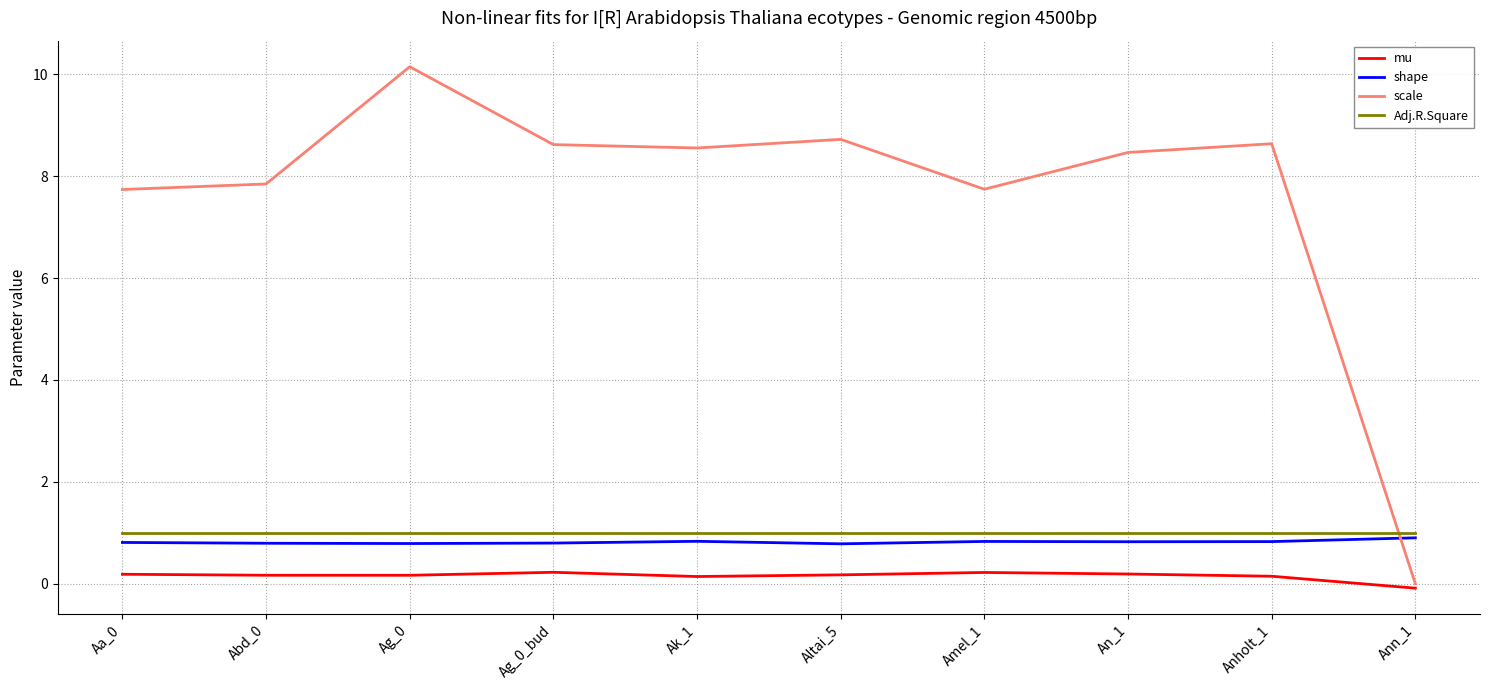

True or false: shape and scale intersect in this chart.

True